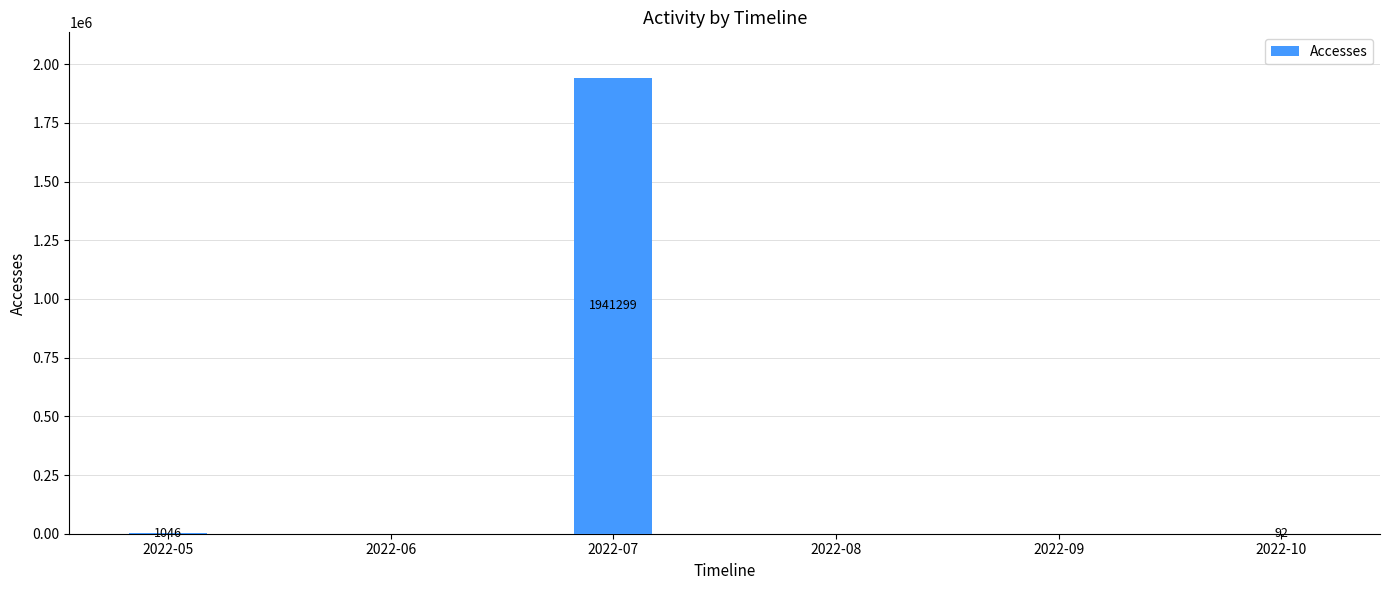

Is it true that the value at 2022-08 is 935989?

False